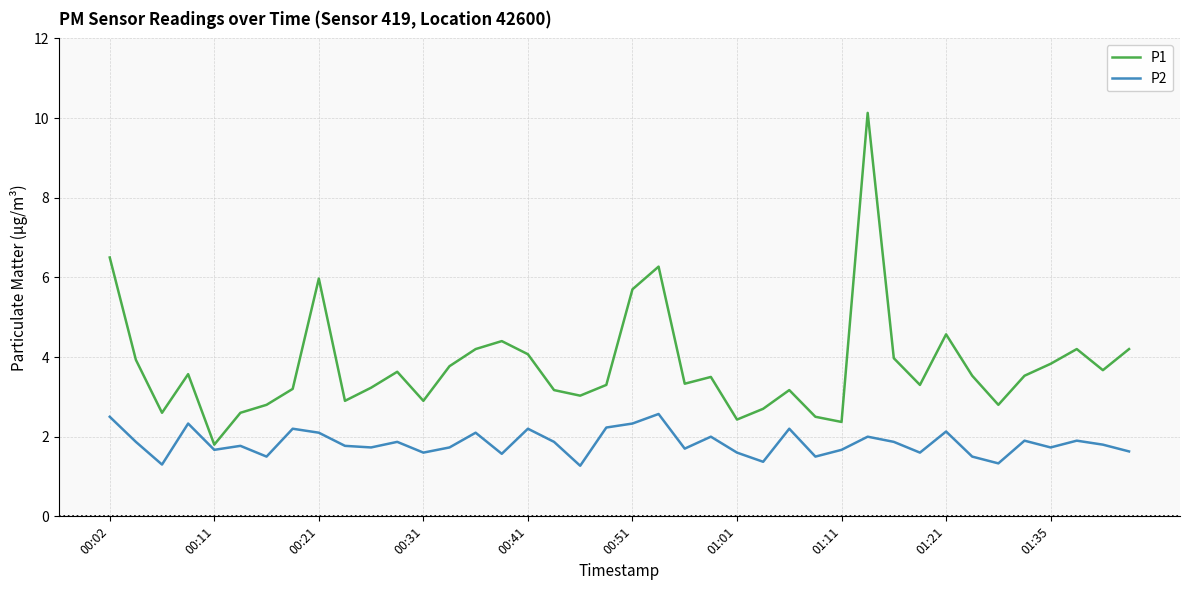

Which series has the largest total across all categories?

P1